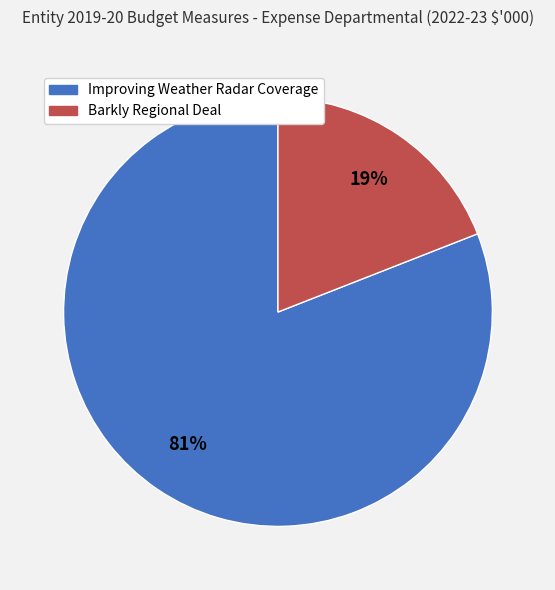

To the nearest percent, what portion does Improving Weather Radar Coverage represent?

81%